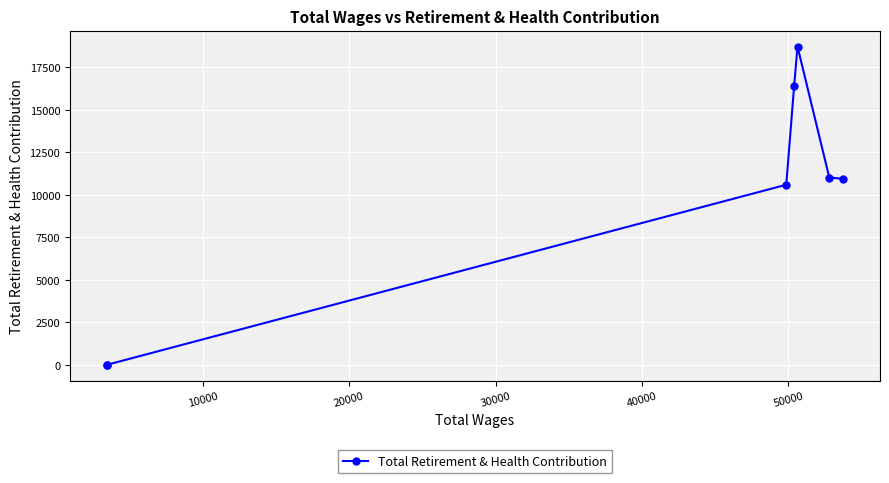

The value at 40000 is 18384. True or false?

False